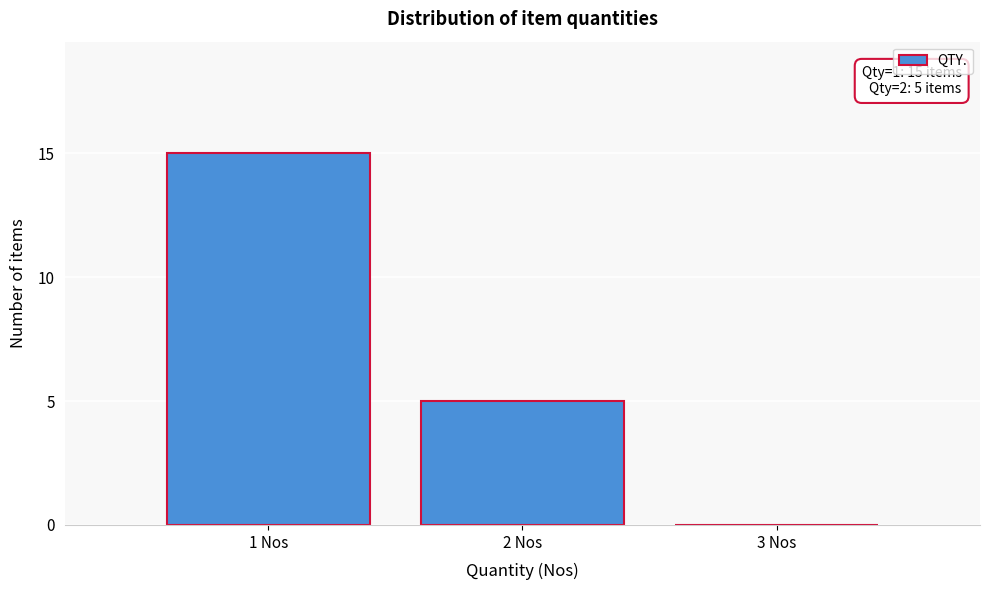

Over which range of the x-axis is the bar tallest?

0.5 to 1.5